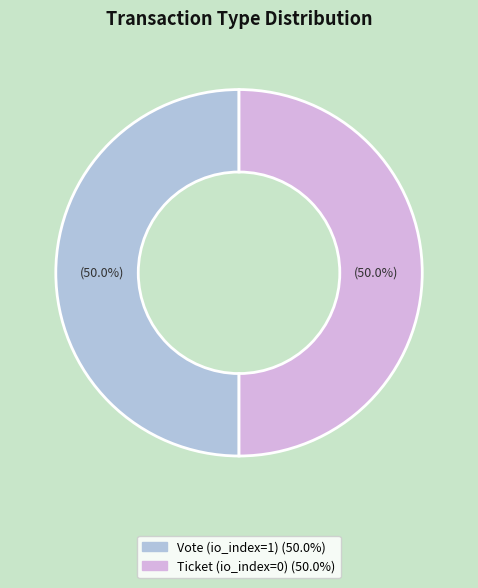

What percentage is the Vote (io_index=1) slice, to the nearest percent?

50%